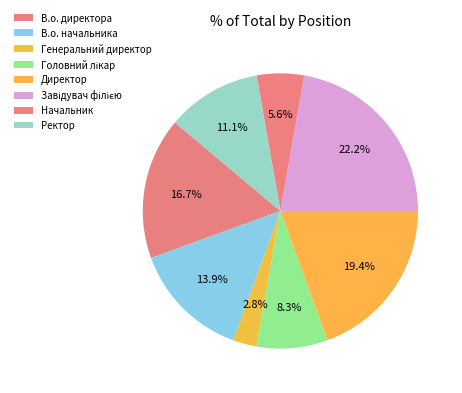

Is there a majority slice in this chart?

No